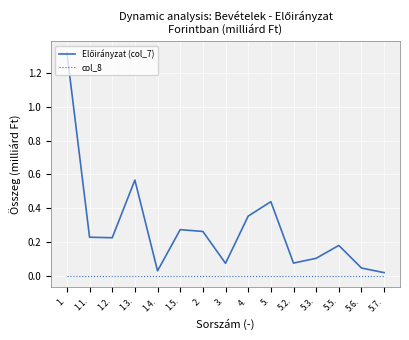

True or false: col_8 has a value of 0.0 at 5.2..

True